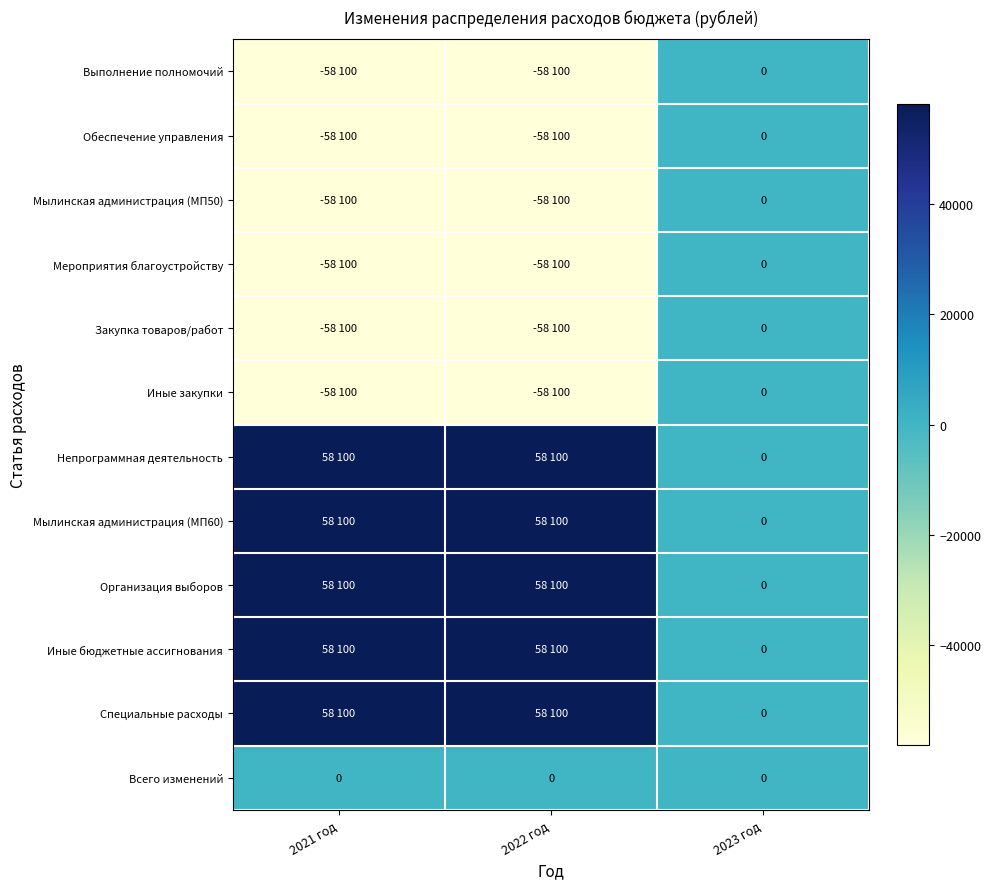

What is the difference between the highest and lowest values at 2021 год?

116200